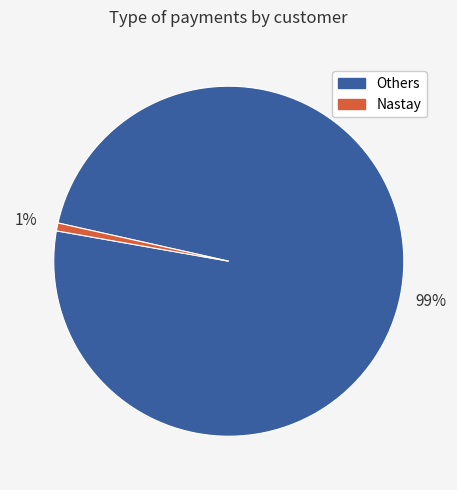

To the nearest percent, what is the average slice percentage?

50%